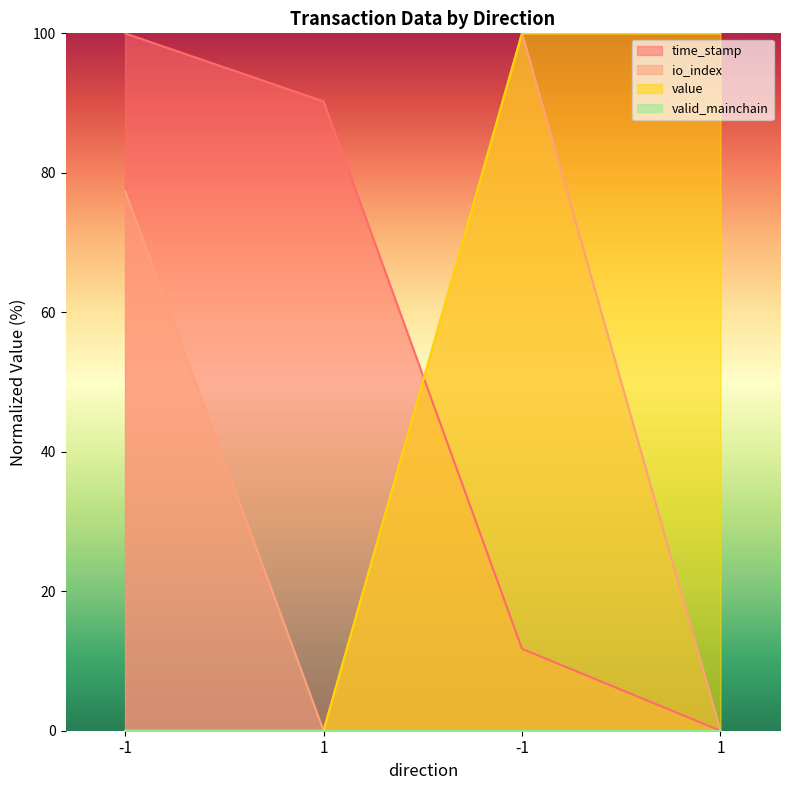

Which series has the widest spread of values?

time_stamp